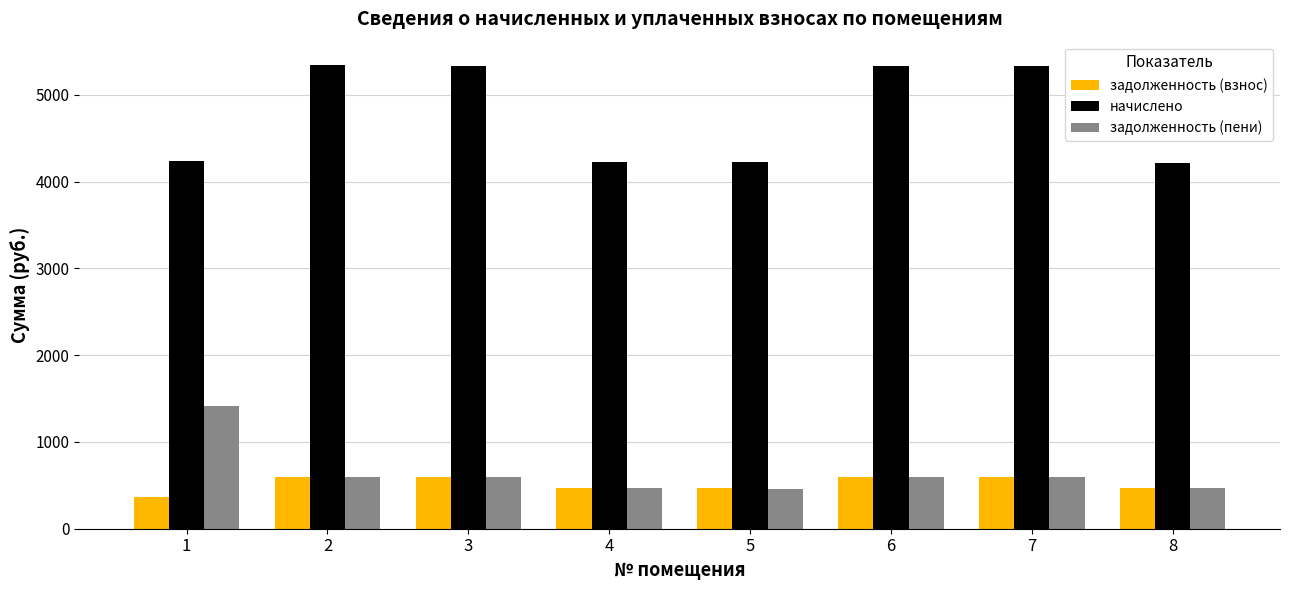

What is the sum of the задолженность (пени) values at 6 and 3?

1185.0